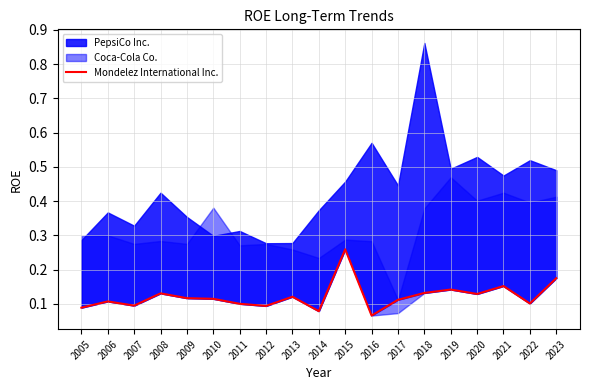

Does the chart display data point markers on the line(s)?

No